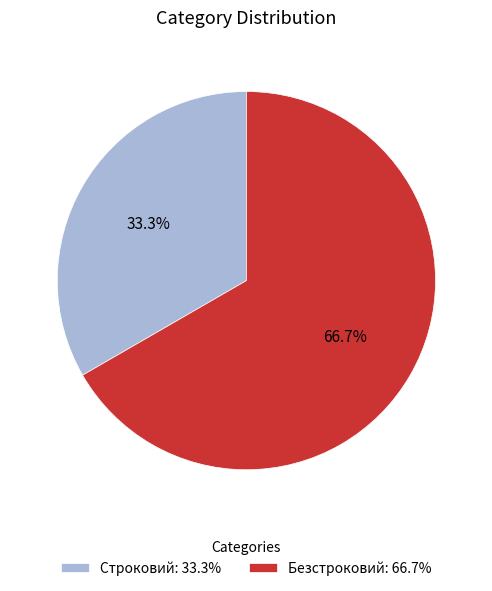

Which slice is the largest?

Безстроковий